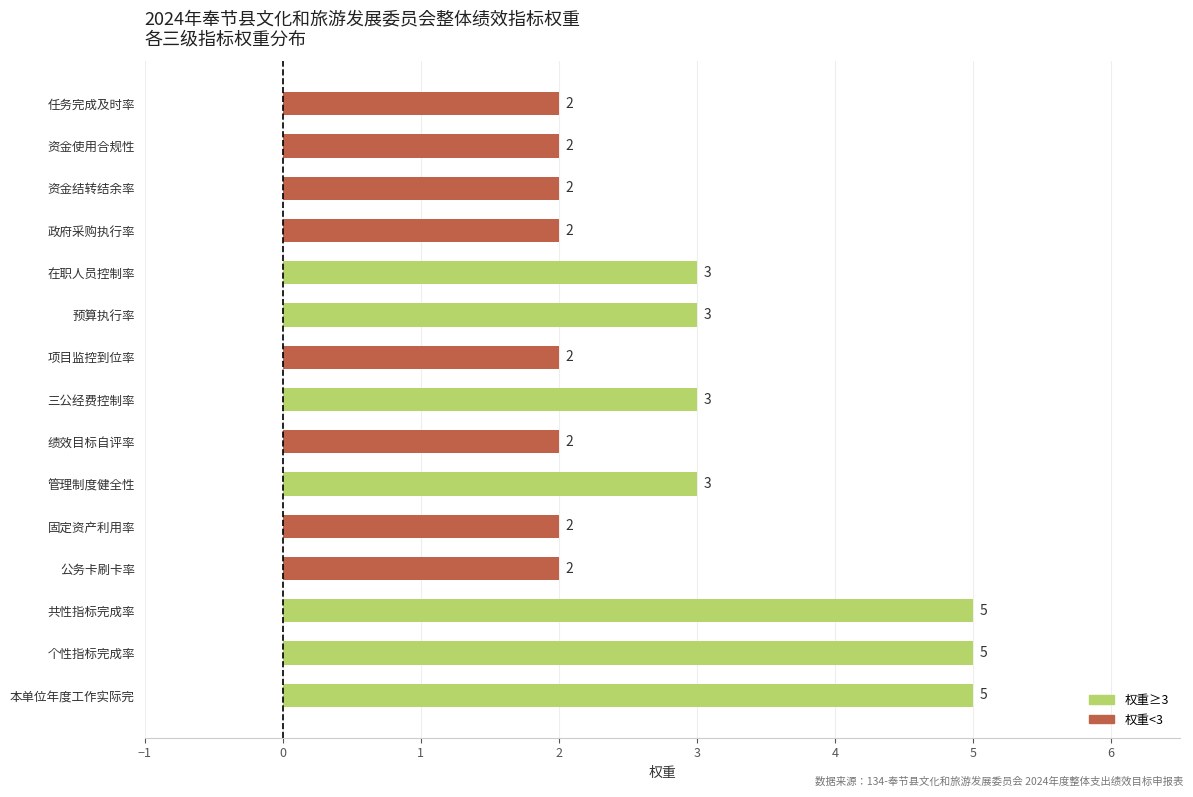

Approximately how many times larger is the value at 绩效目标自评率 compared to 管理制度健全性?

0.7